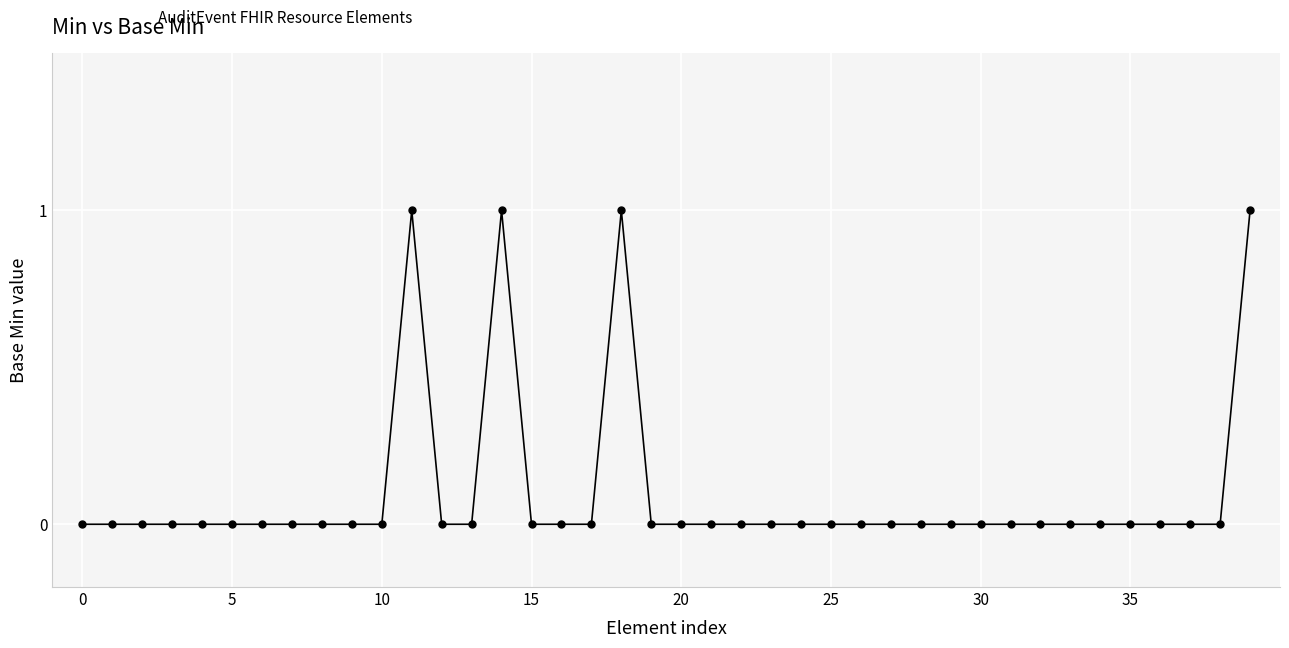

How many data points does each series have?

40